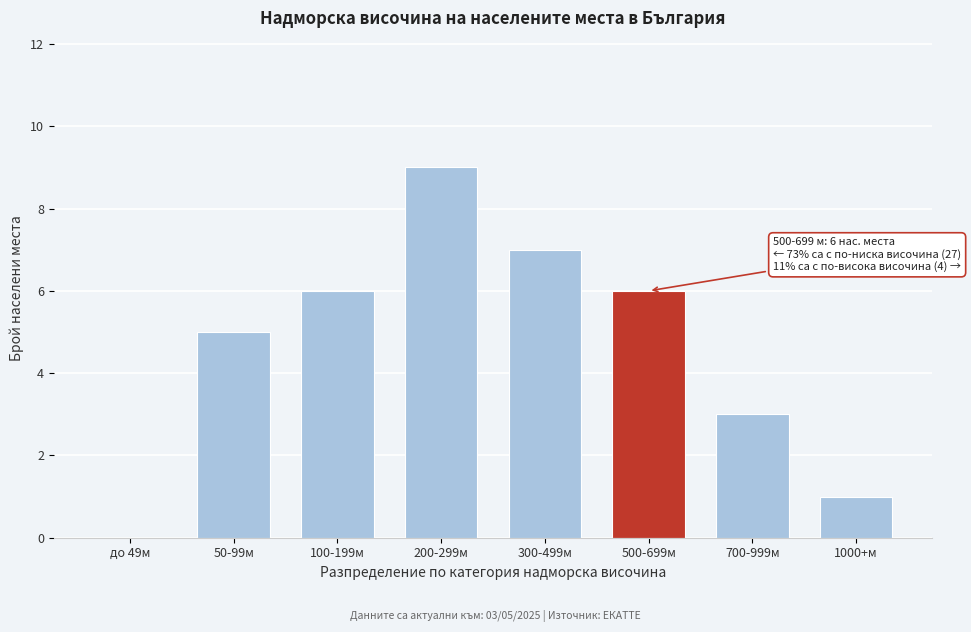

Reading left to right, what are all the values shown in this chart?

до 49м=0	50-99м=5	100-199м=6	200-299м=9	300-499м=7	500-699м=6	700-999м=3	1000+м=1